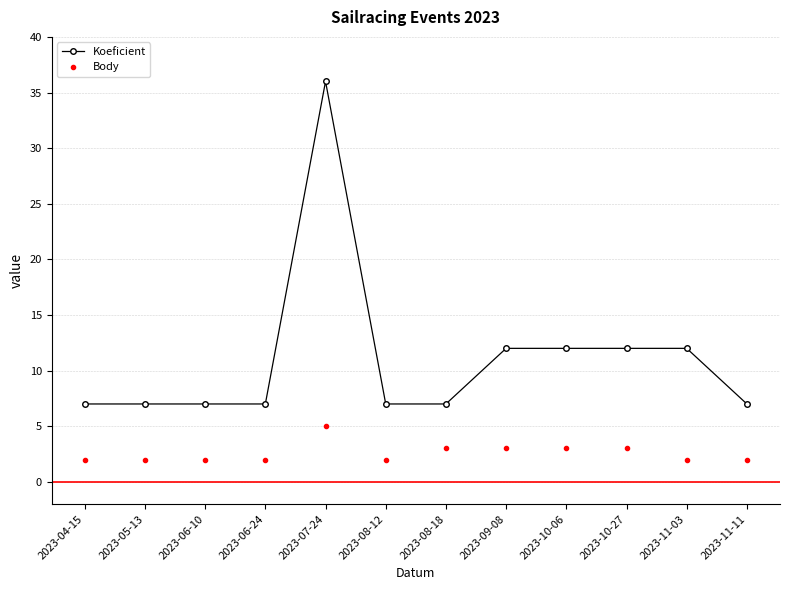

Which series has the largest range (max minus min)?

Koeficient